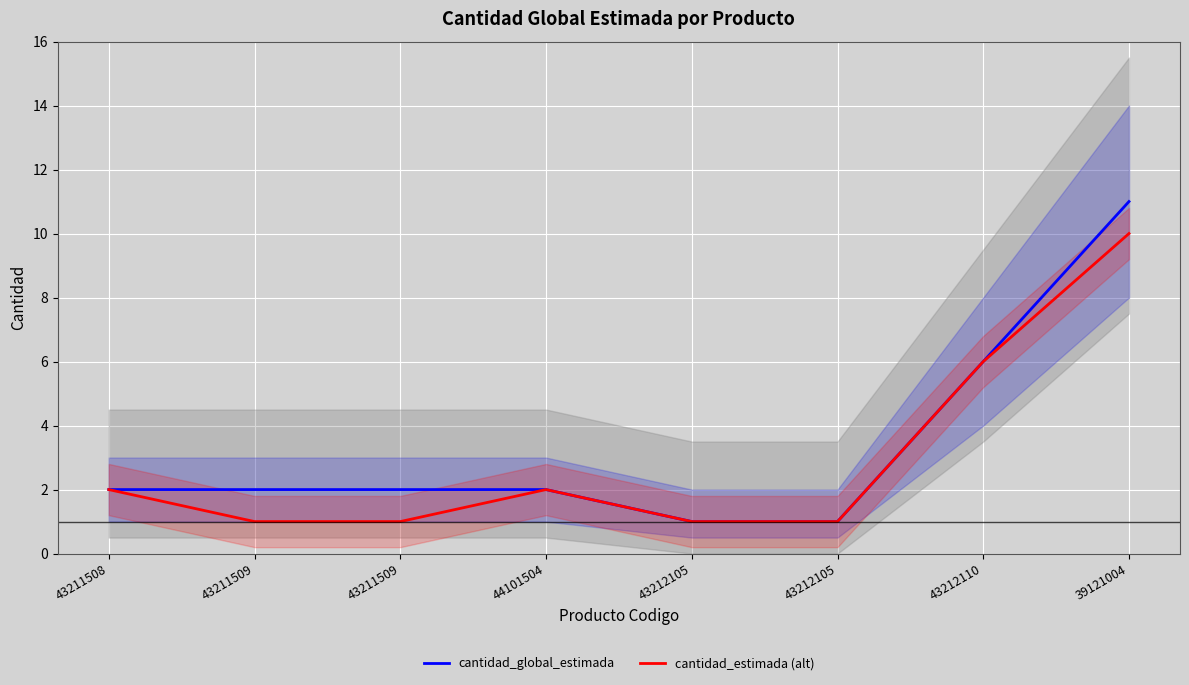

Which category has the lowest value in the cantidad_estimada (alt) series?

43211509